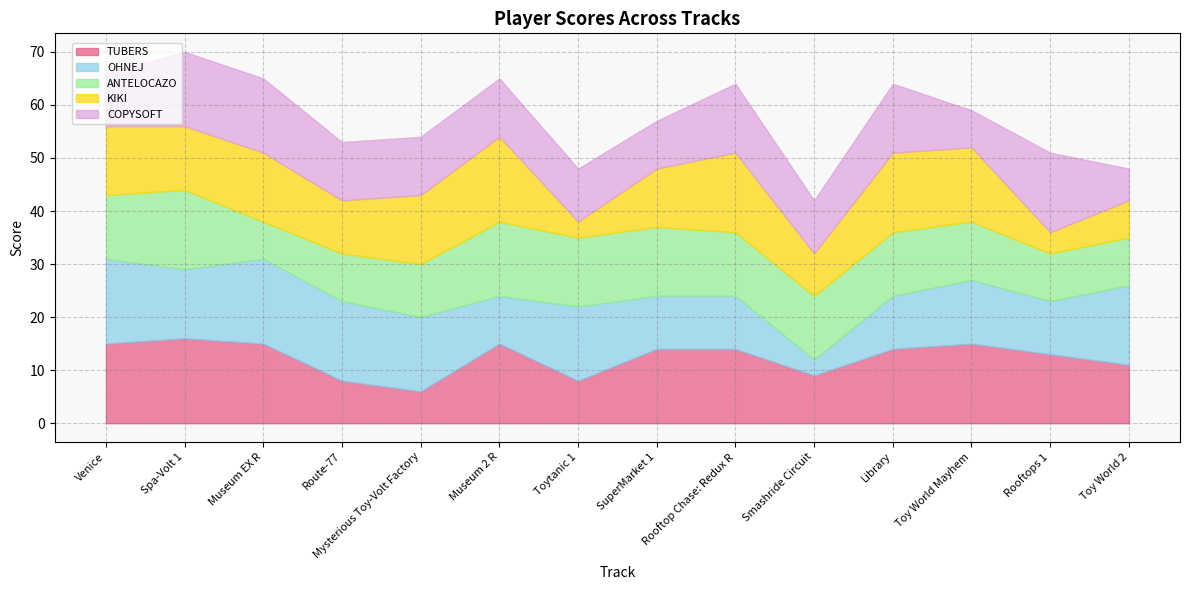

Reading left to right, what are all the values shown in this chart?

TUBERS: 15	16	15	8	6	15	8	14	14	9	14	15	13	11
OHNEJ: 16	13	16	15	14	9	14	10	10	3	10	12	10	15
ANTELOCAZO: 12	15	7	9	10	14	13	13	12	12	12	11	9	9
KIKI: 13	12	13	10	13	16	3	11	15	8	15	14	4	7
COPYSOFT: 10	14	14	11	11	11	10	9	13	10	13	7	15	6